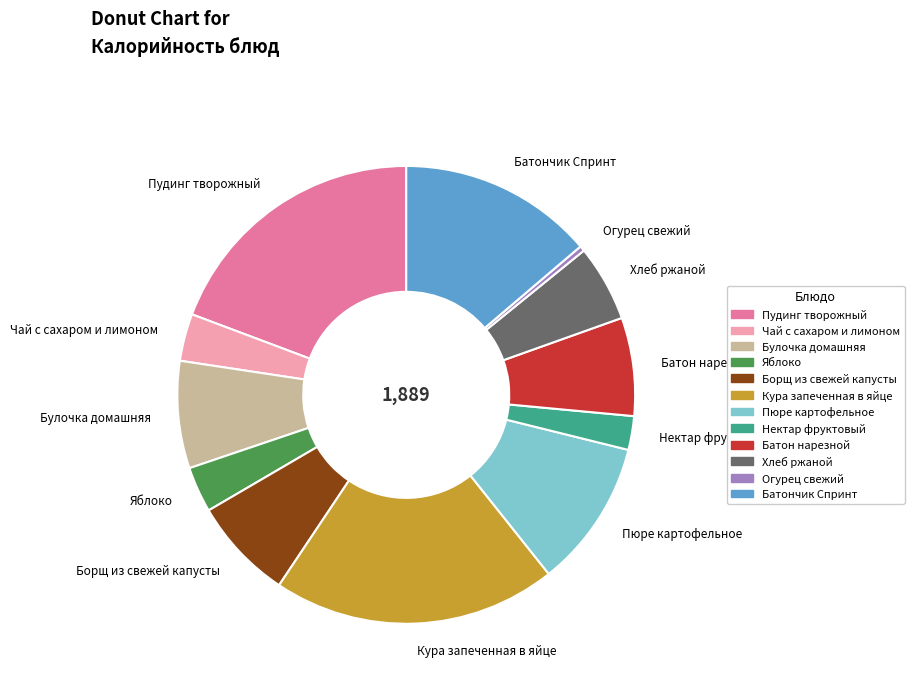

Does any single category account for the majority?

No